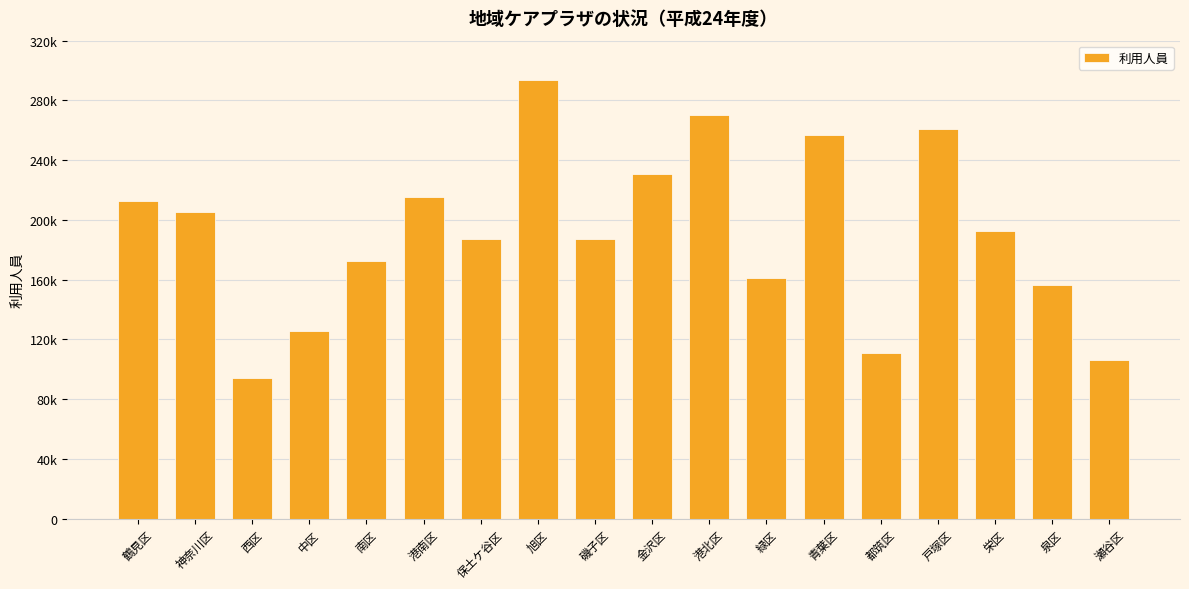

What is the change in value from 神奈川区 to 港南区?

+10001